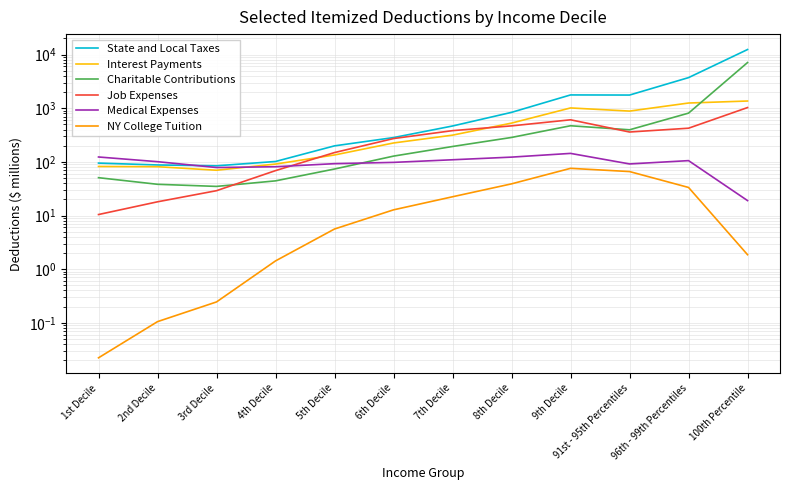

Reading right to left, what are all the values shown in this chart?

State and Local Taxes: 100th Percentile=12428.6	96th - 99th Percentiles=3722.0	91st - 95th Percentiles=1760.4	9th Decile=1769.4	8th Decile=837.5	7th Decile=466.5	6th Decile=283.8	5th Decile=198.8	4th Decile=101.7	3rd Decile=84.5	2nd Decile=87.6	1st Decile=94.9
Interest Payments: 100th Percentile=1362.8	96th - 99th Percentiles=1250.3	91st - 95th Percentiles=884.5	9th Decile=1012.4	8th Decile=528.3	7th Decile=314.8	6th Decile=225.0	5th Decile=134.4	4th Decile=91.0	3rd Decile=69.8	2nd Decile=81.3	1st Decile=82.1
Charitable Contributions: 100th Percentile=7107.9	96th - 99th Percentiles=810.6	91st - 95th Percentiles=396.2	9th Decile=471.2	8th Decile=285.3	7th Decile=193.5	6th Decile=128.0	5th Decile=73.6	4th Decile=44.2	3rd Decile=34.9	2nd Decile=38.2	1st Decile=50.7
Job Expenses: 100th Percentile=1029.1	96th - 99th Percentiles=424.3	91st - 95th Percentiles=360.2	9th Decile=608.6	8th Decile=468.8	7th Decile=382.1	6th Decile=272.1	5th Decile=149.1	4th Decile=68.7	3rd Decile=29.0	2nd Decile=18.0	1st Decile=10.4
Medical Expenses: 100th Percentile=19.0	96th - 99th Percentiles=105.5	91st - 95th Percentiles=91.5	9th Decile=143.9	8th Decile=122.6	7th Decile=109.5	6th Decile=97.8	5th Decile=92.6	4th Decile=81.2	3rd Decile=78.4	2nd Decile=100.8	1st Decile=123.3
NY College Tuition: 100th Percentile=1.9	96th - 99th Percentiles=33.3	91st - 95th Percentiles=66.0	9th Decile=75.8	8th Decile=38.9	7th Decile=22.4	6th Decile=12.8	5th Decile=5.6	4th Decile=1.4	3rd Decile=0.2	2nd Decile=0.1	1st Decile=0.0